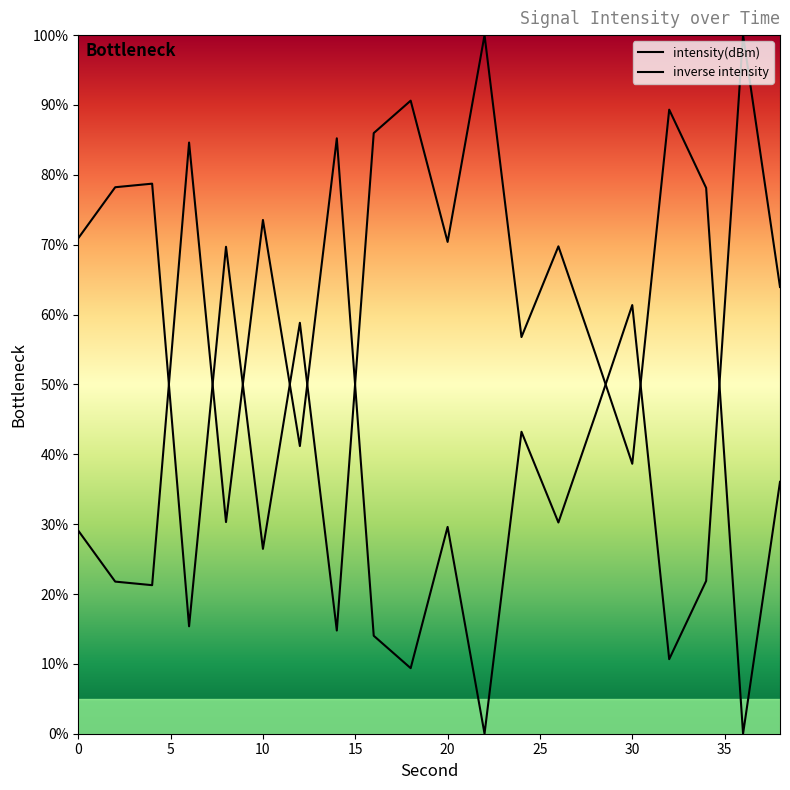

At which category does the data reach its first local valley?

6